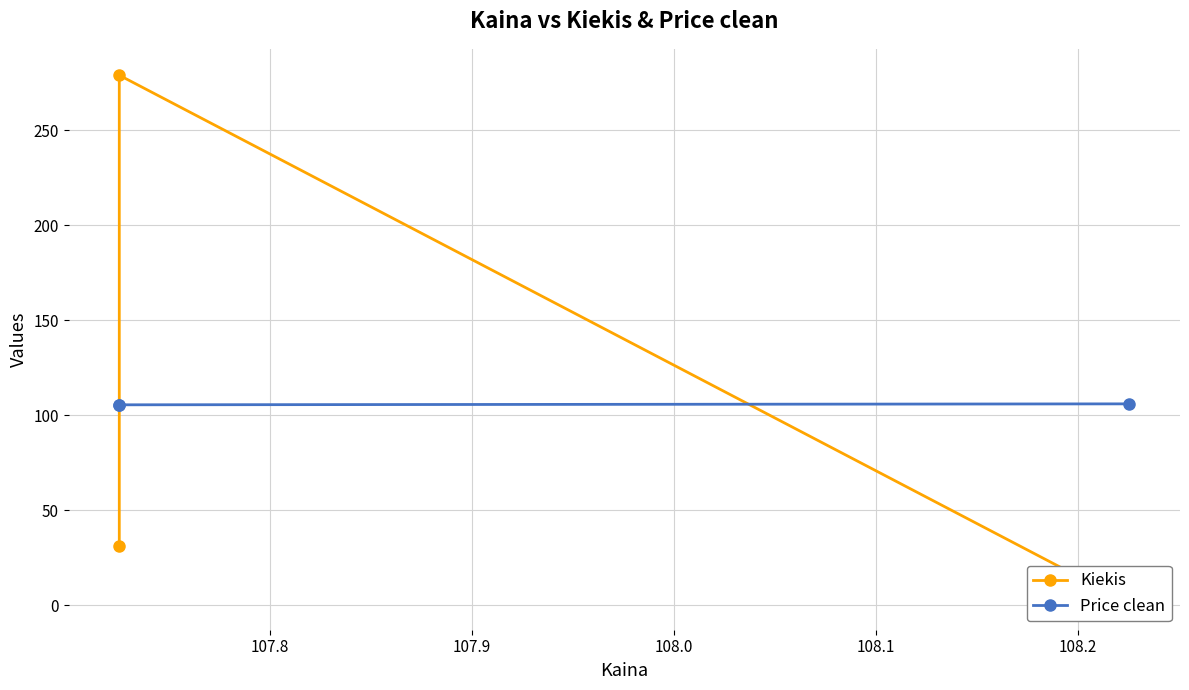

What are all the series names shown in the legend?

Kiekis, Price clean